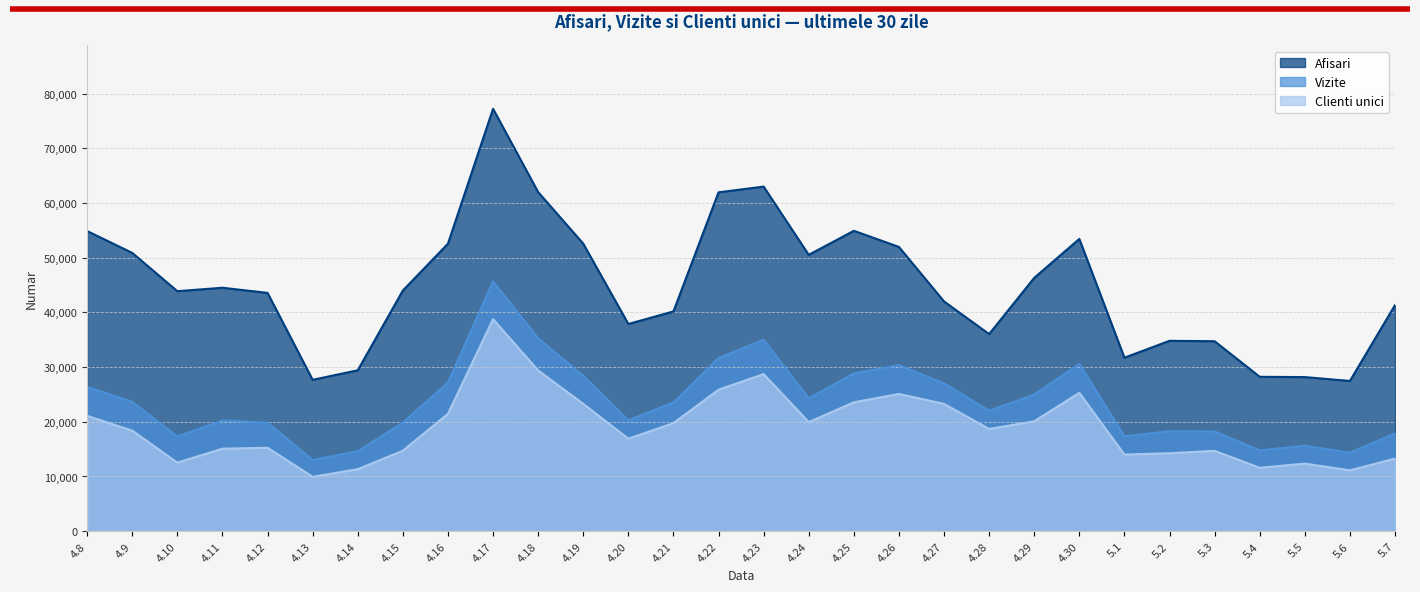

List the labels in order of Afisari value, largest first.

4.17, 4.23, 4.18, 4.22, 4.25, 4.8, 4.30, 4.19, 4.16, 4.26, 4.9, 4.24, 4.29, 4.11, 4.15, 4.10, 4.12, 4.27, 5.7, 4.21, 4.20, 4.28, 5.2, 5.3, 5.1, 4.14, 5.4, 5.5, 4.13, 5.6